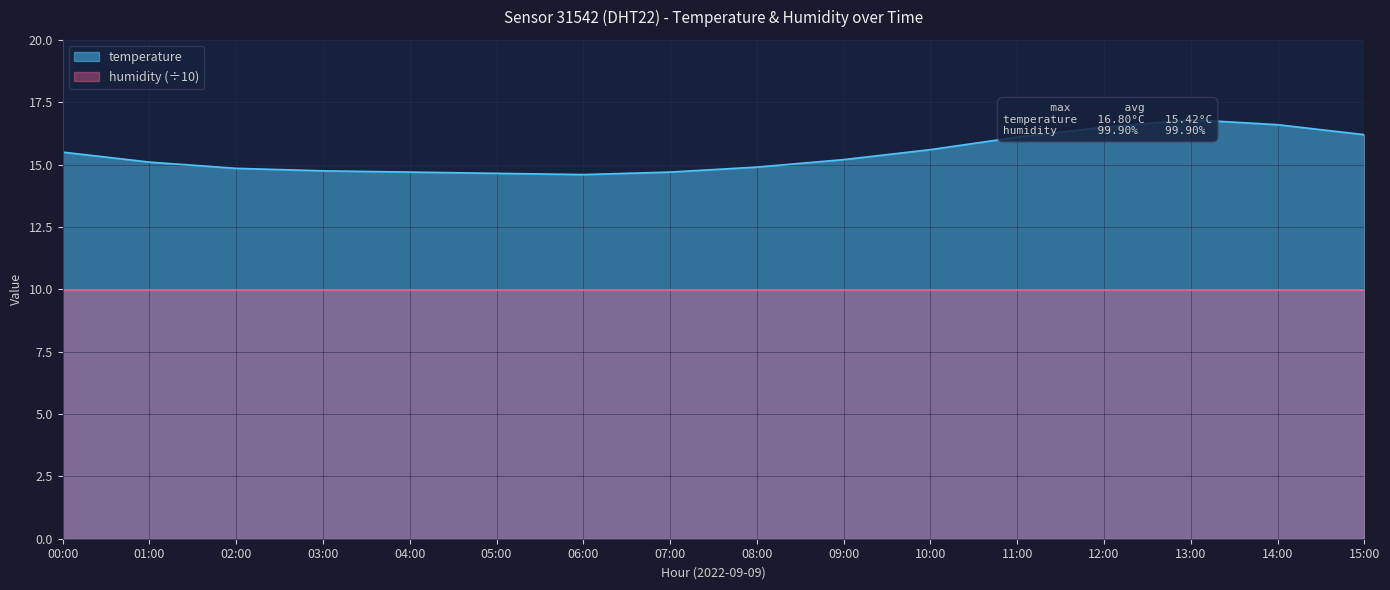

What is the label of the 3rd point from the left?

02:00